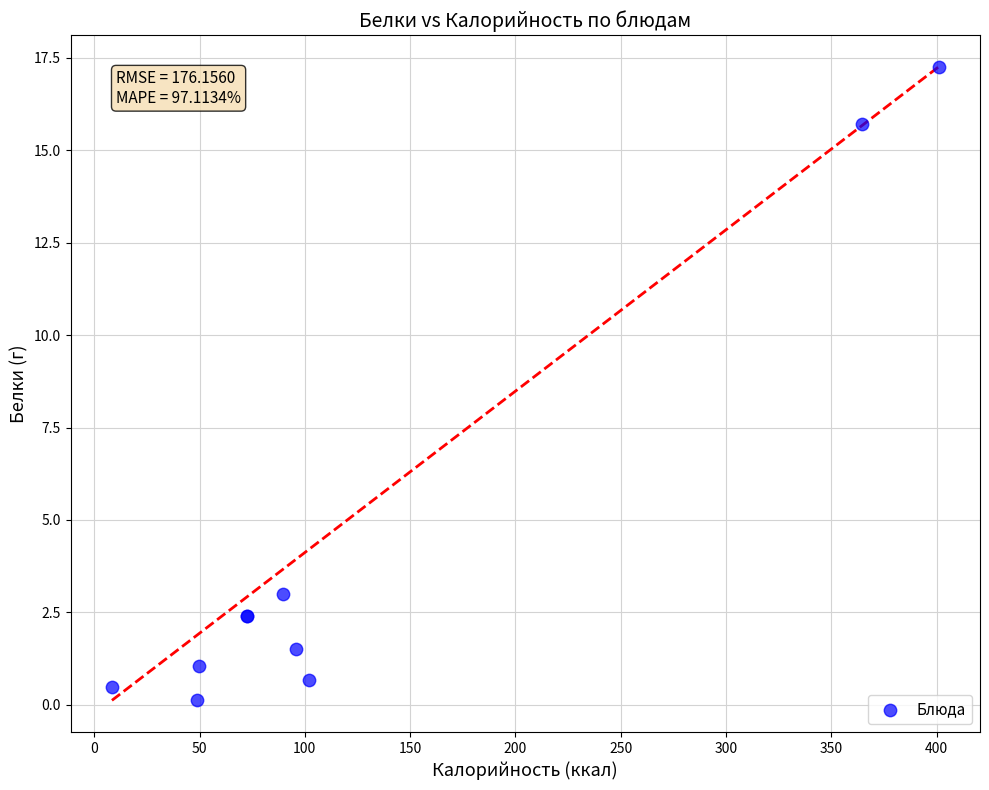

What Y value in the scatter plot is closest to 8?

3.0